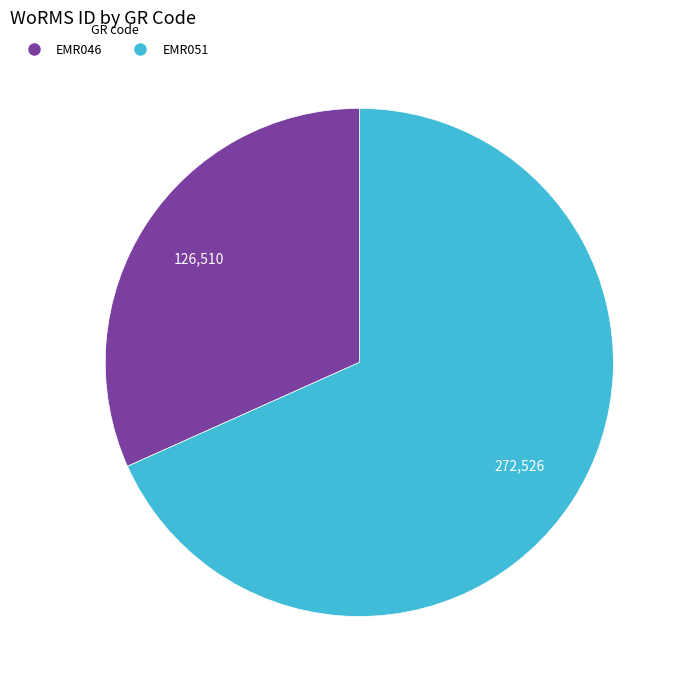

How many segments does this pie chart have?

2